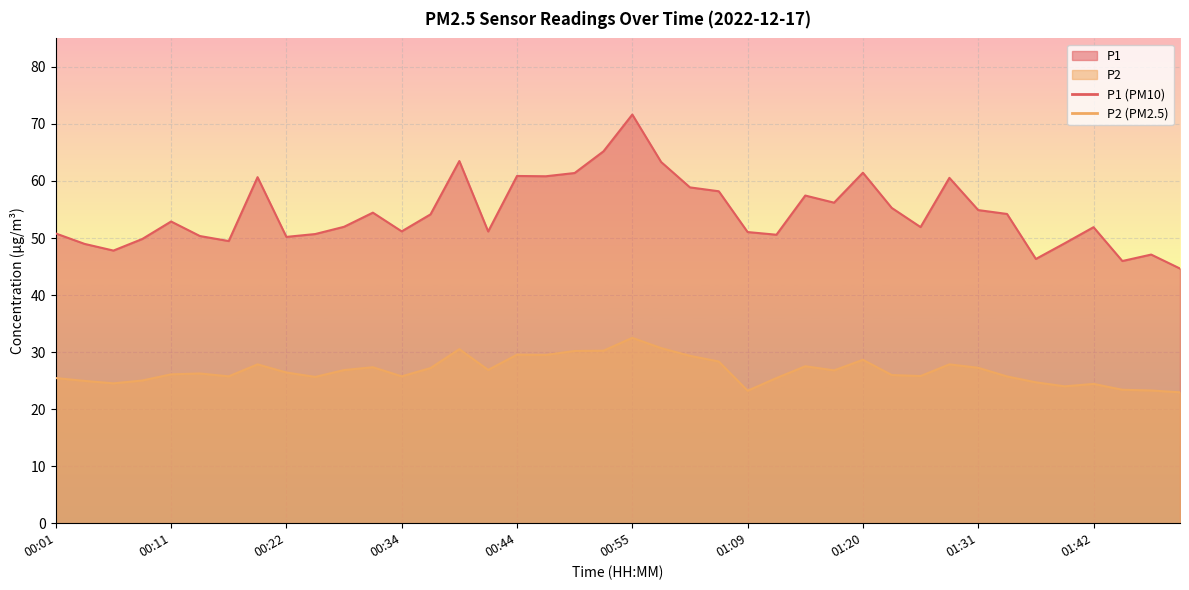

The value of P1 at 01:04 is 58.2. True or false?

True